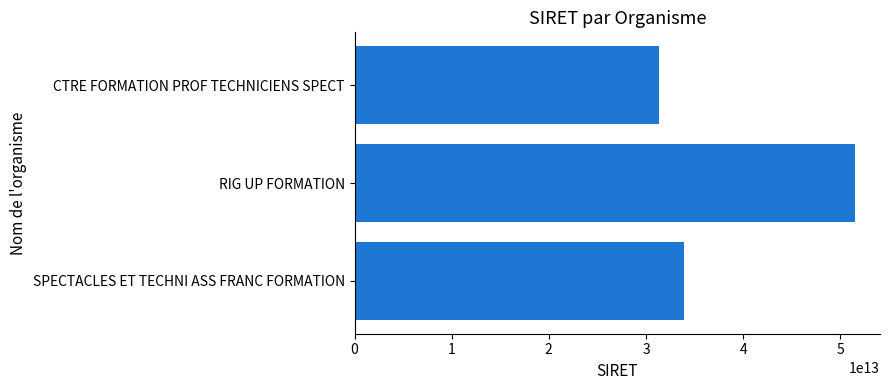

What is the approximate value at SPECTACLES ET TECHNI ASS FRANC FORMATION, to the nearest 100?

33871410800000